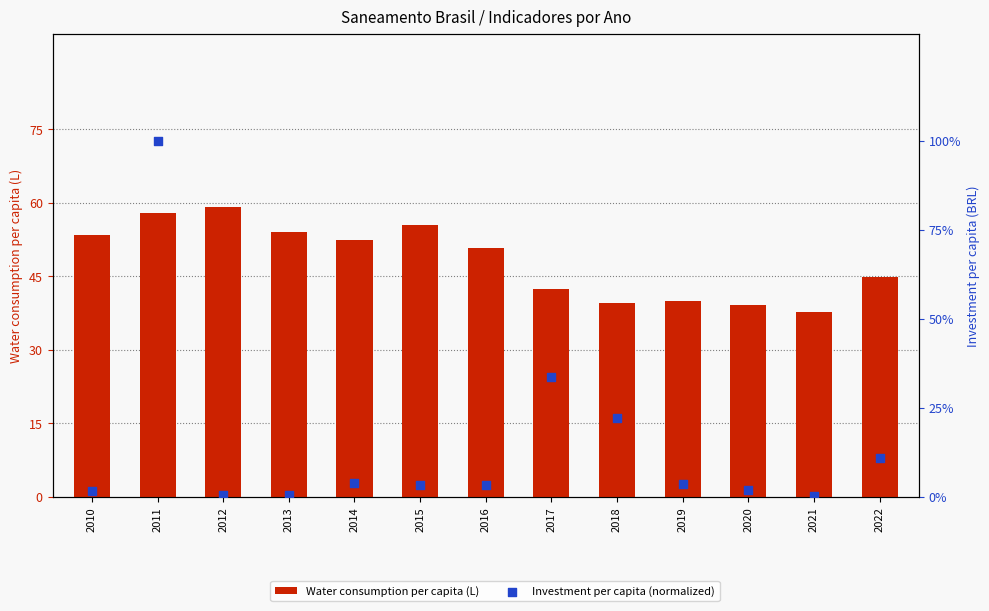

At which category is the sum across all series the highest?

2011